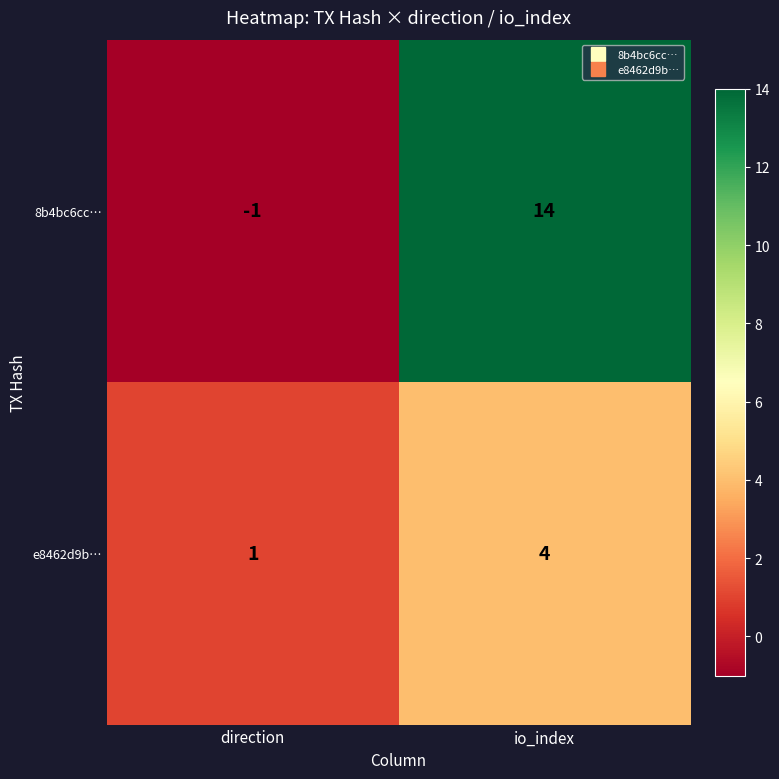

Reading left to right, list all the values displayed in this chart.

8b4bc6cc…: -1	14
e8462d9b…: 1	4